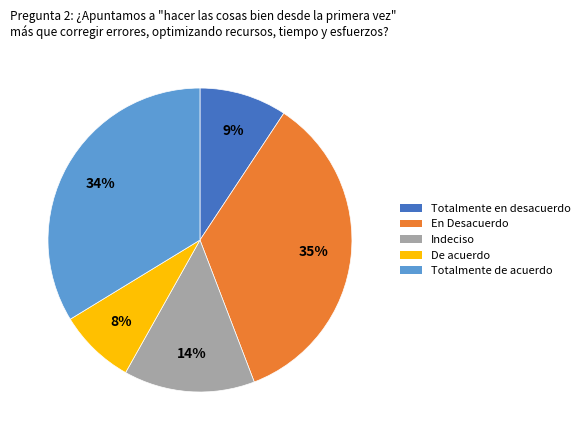

To the nearest percent, what is the average slice percentage?

20%